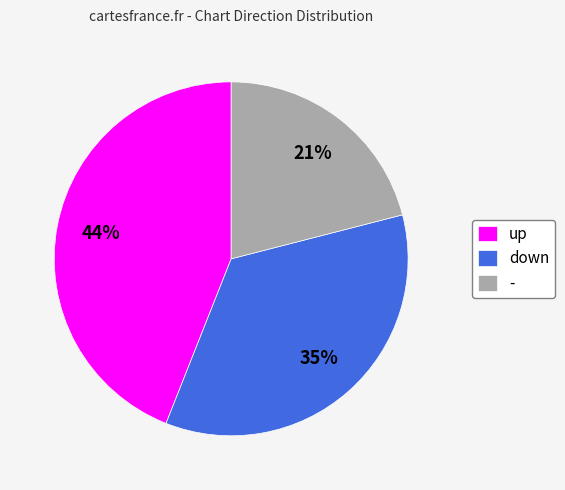

How many segments does this pie chart have?

3